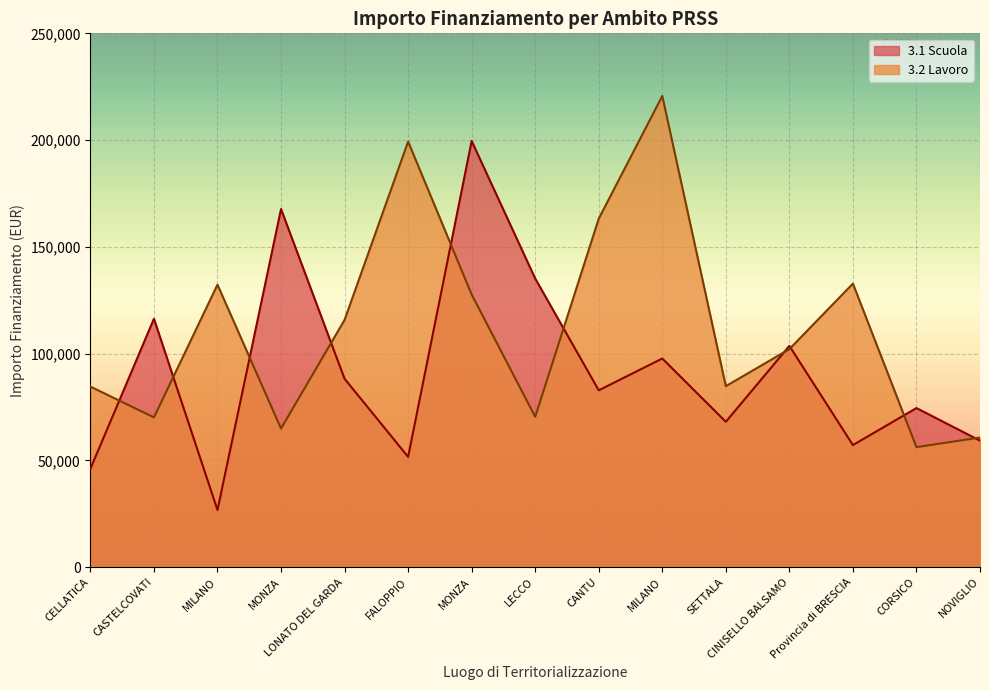

How many interior local valleys does the 3.2 Lavoro series have?

5